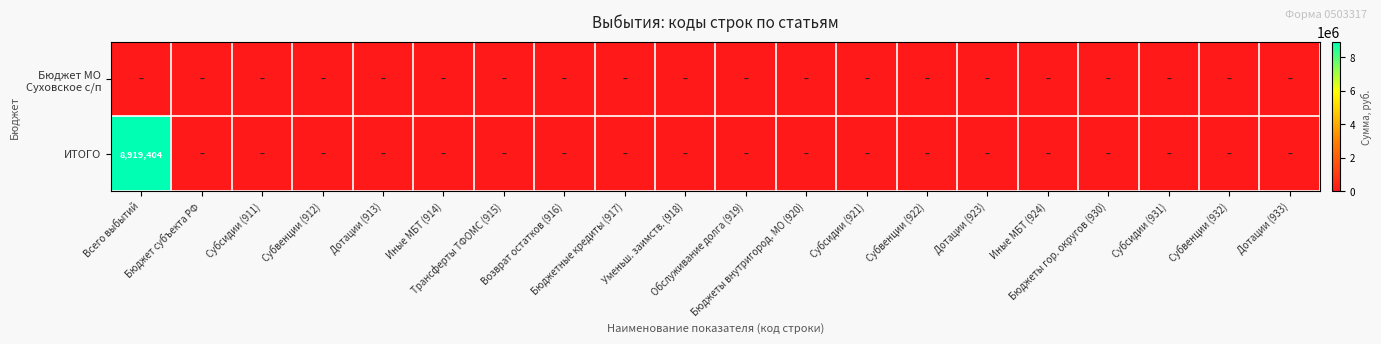

What is the difference between the maximum and second lowest values in the ИТОГО series?

8919403.7